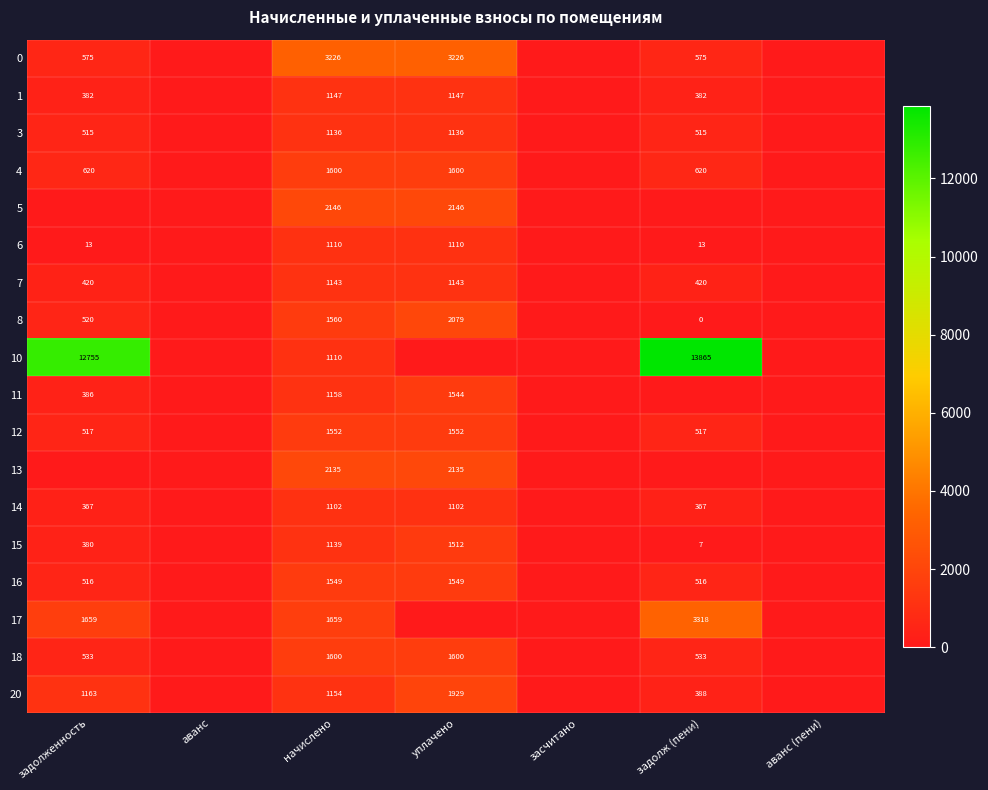

What is the total value across all series at начислено?

27226